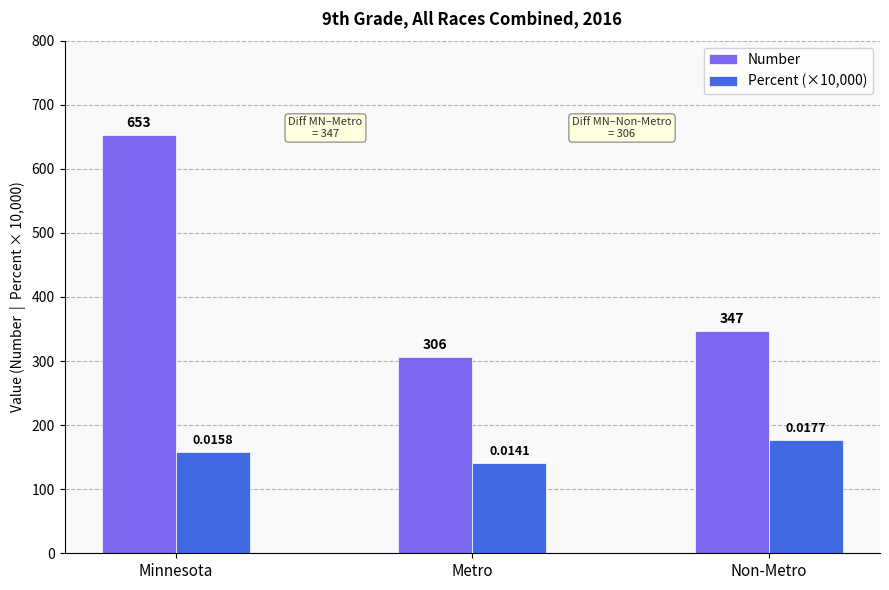

True or false: Percent (×10,000) has a value of 32.6 at Metro.

False